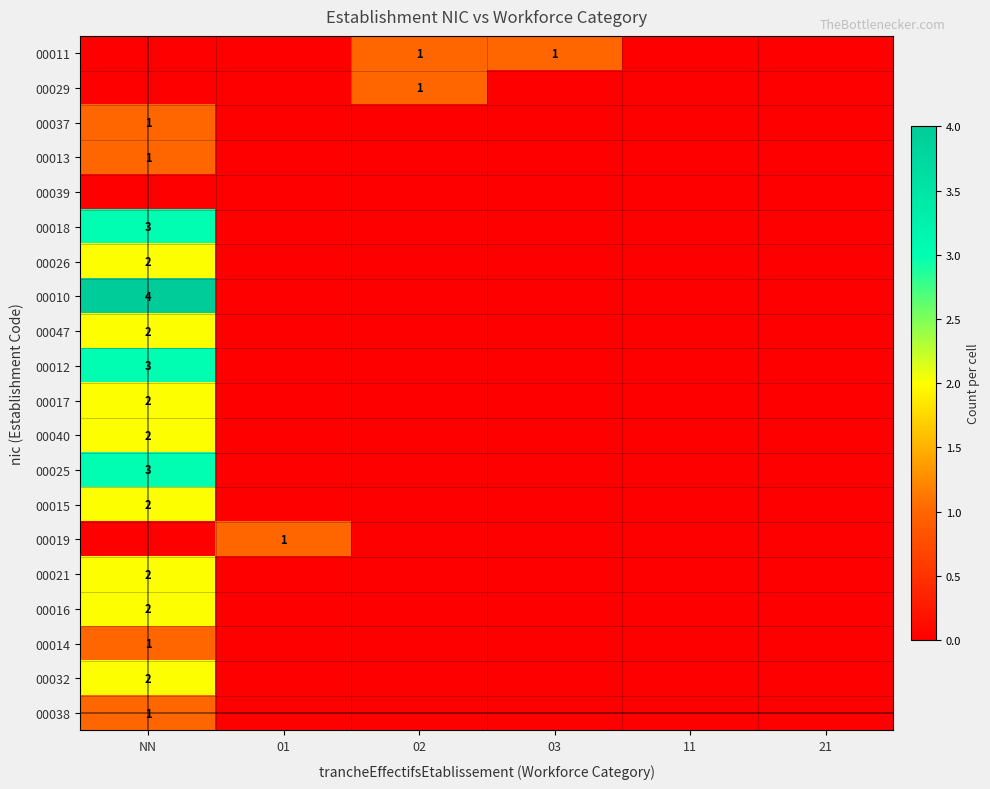

The 00032 series shows -1 at 11. True or false?

False